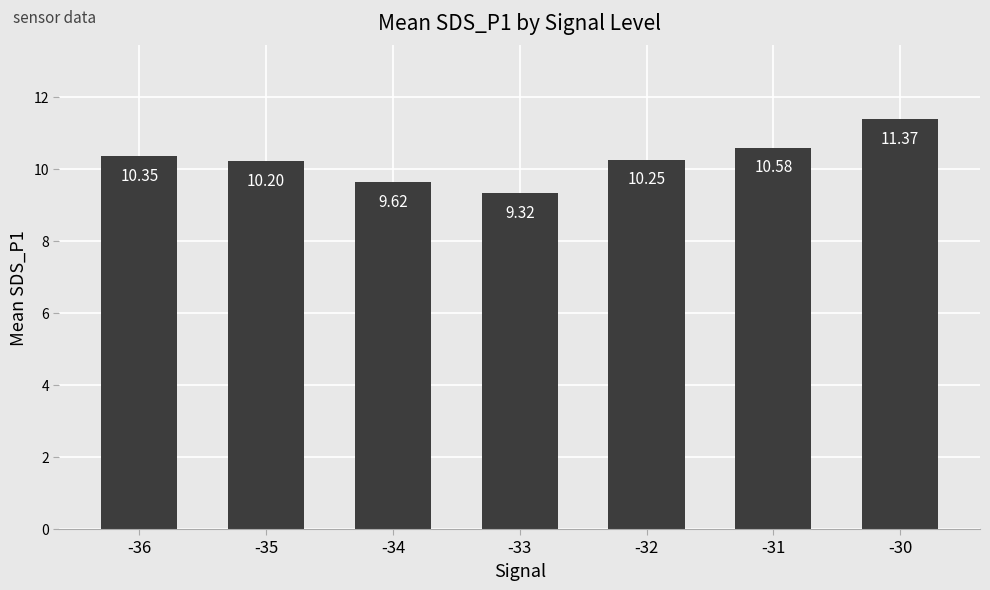

How many data points does each series have?

7